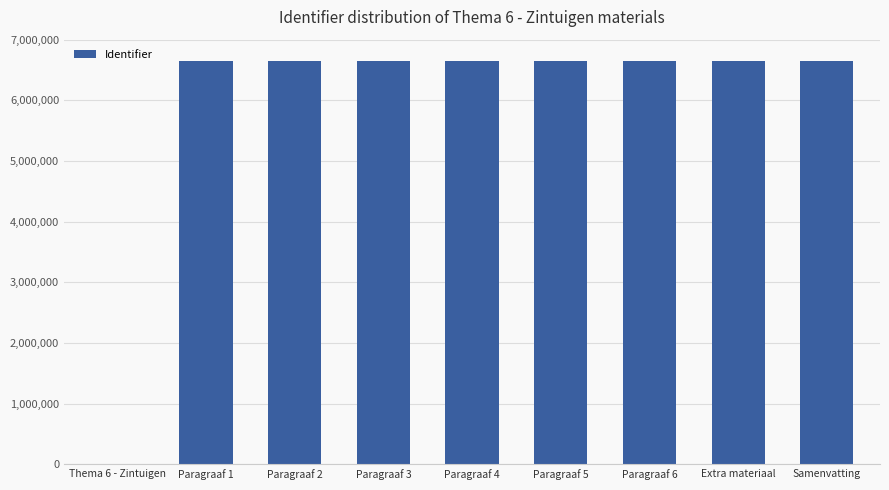

Where is the data nearest to the value 3327717?

Paragraaf 1